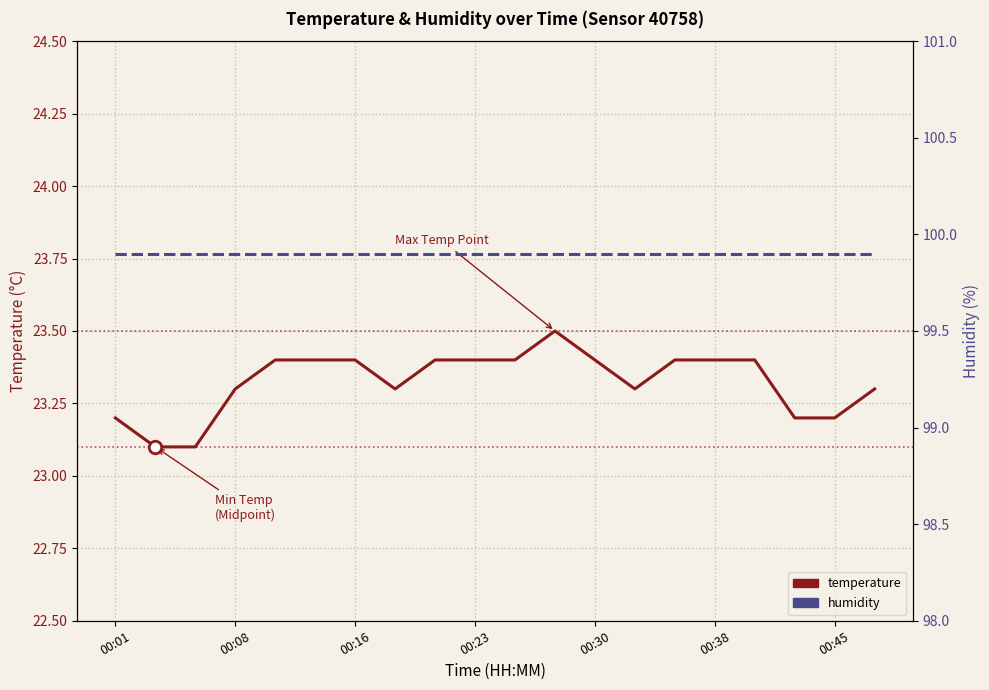

The value of temperature at 00:38 is 12.5. True or false?

False